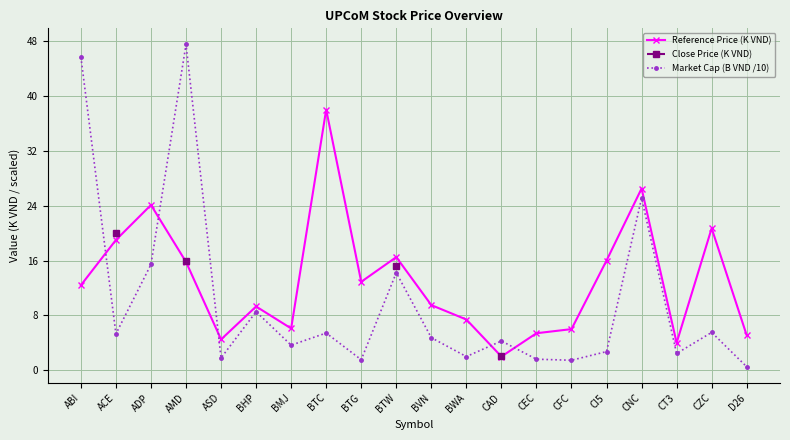

How many lines are shown in the chart?

3